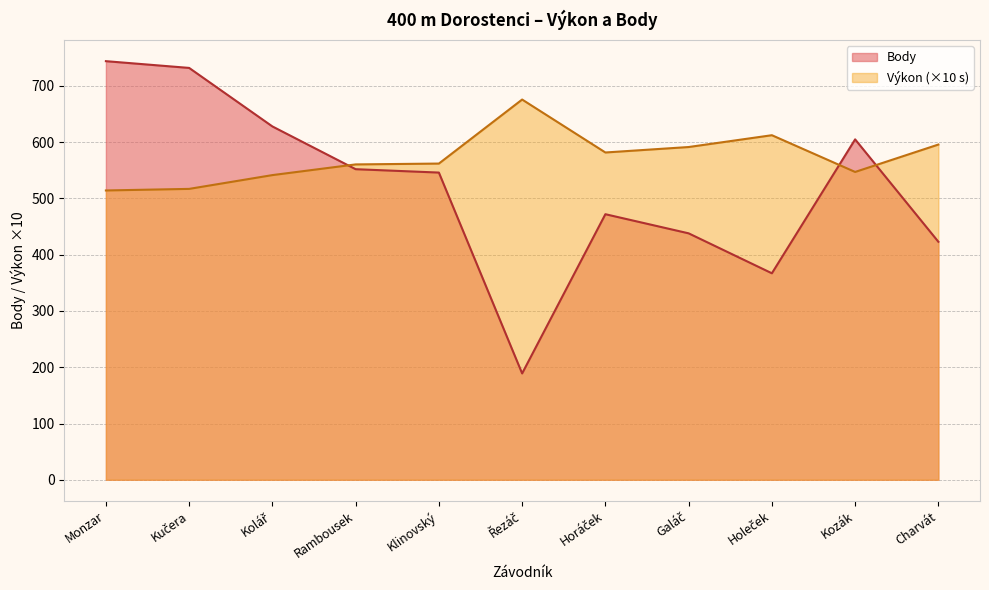

What position from the right is Horáček?

5